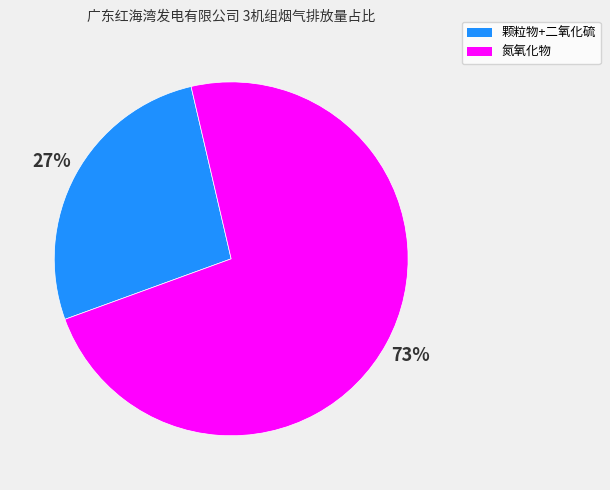

To the nearest percent, what is the average slice percentage?

50%